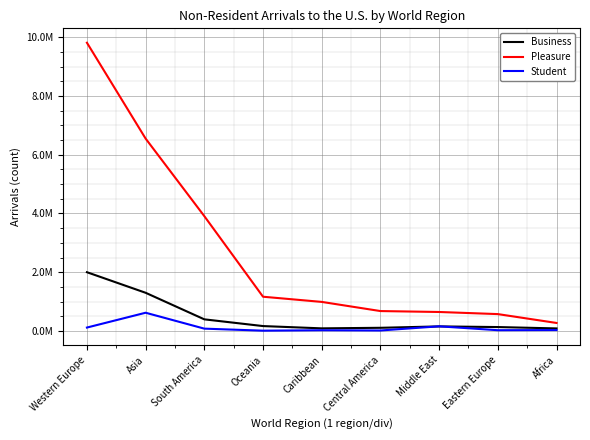

How many times do Student and Business cross each other?

2